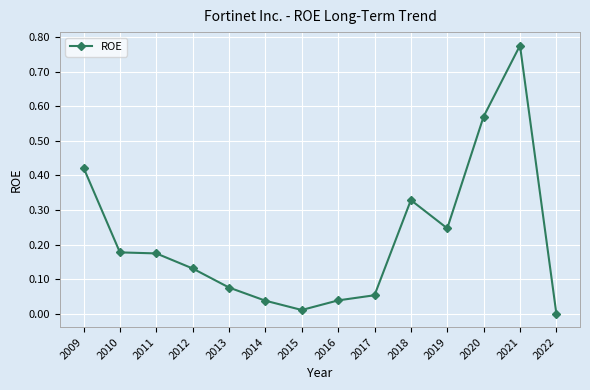

Which has a higher value, 2016 or 2021?

2021